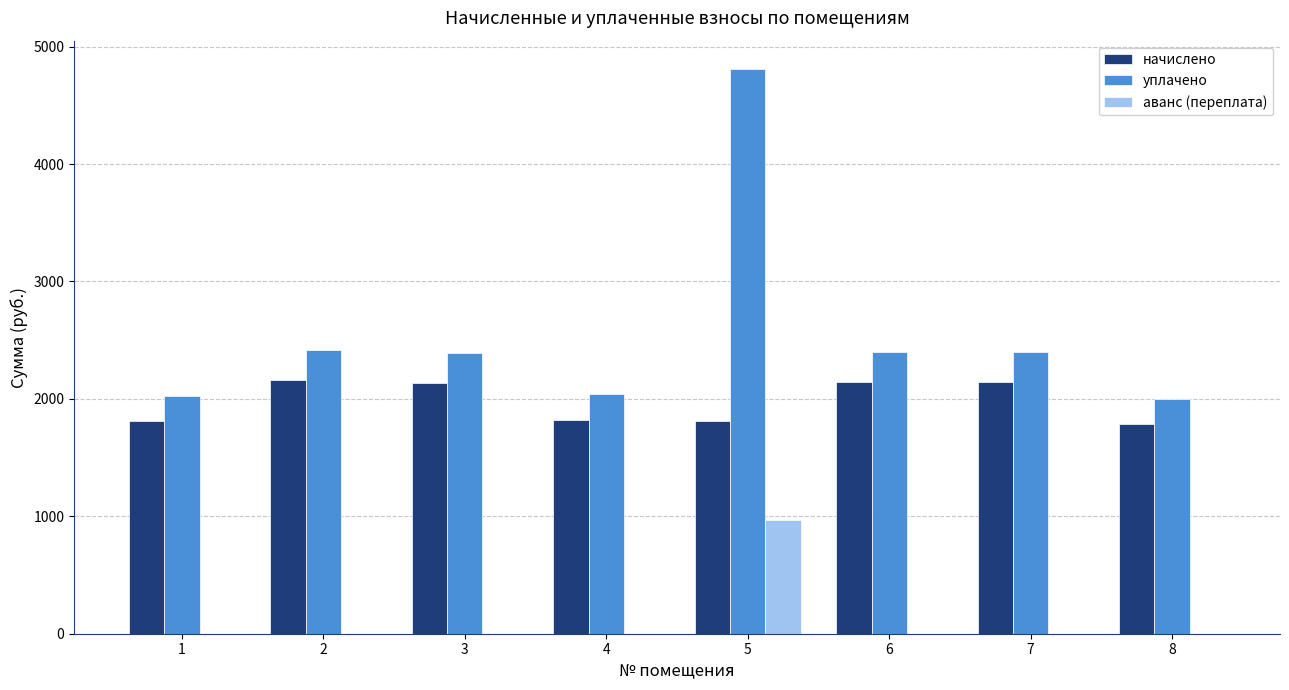

What is the sum of all аванс (переплата) values?

965.0